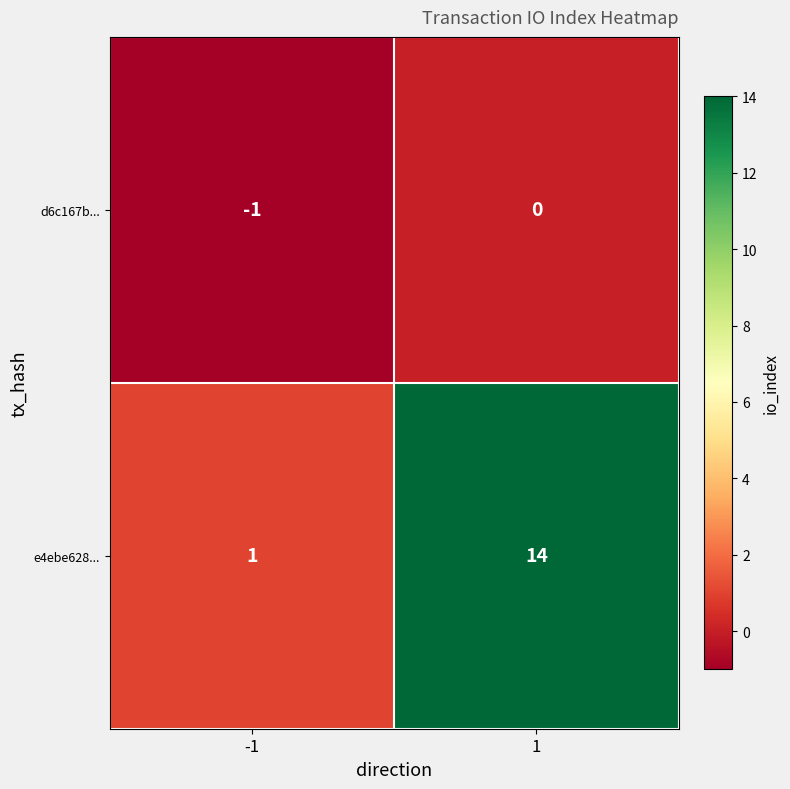

Is the value of d6c167b... at -1 greater than the value of e4ebe628... at -1?

No